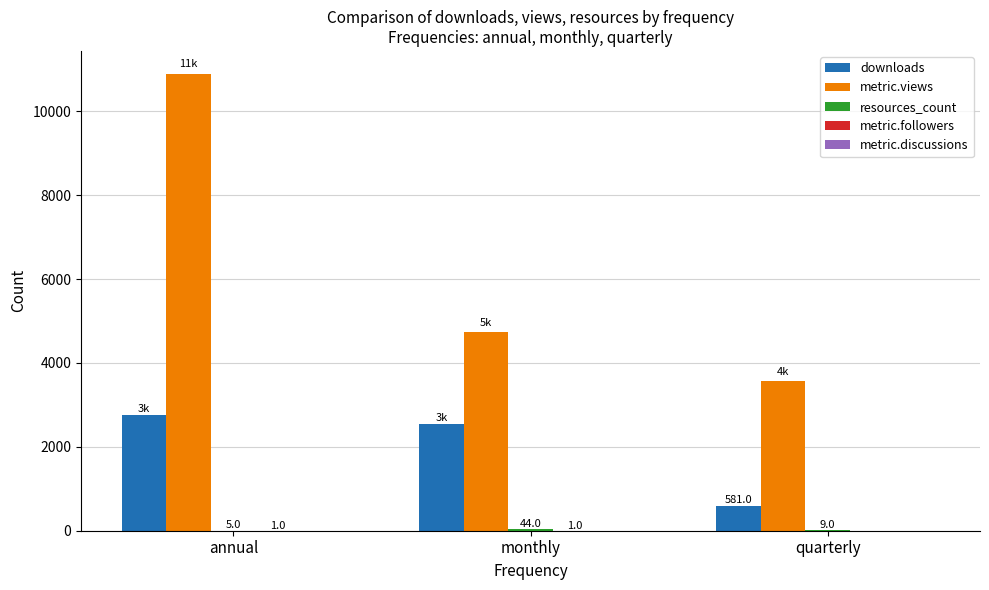

Between annual and monthly, which series saw the biggest shift?

metric.views